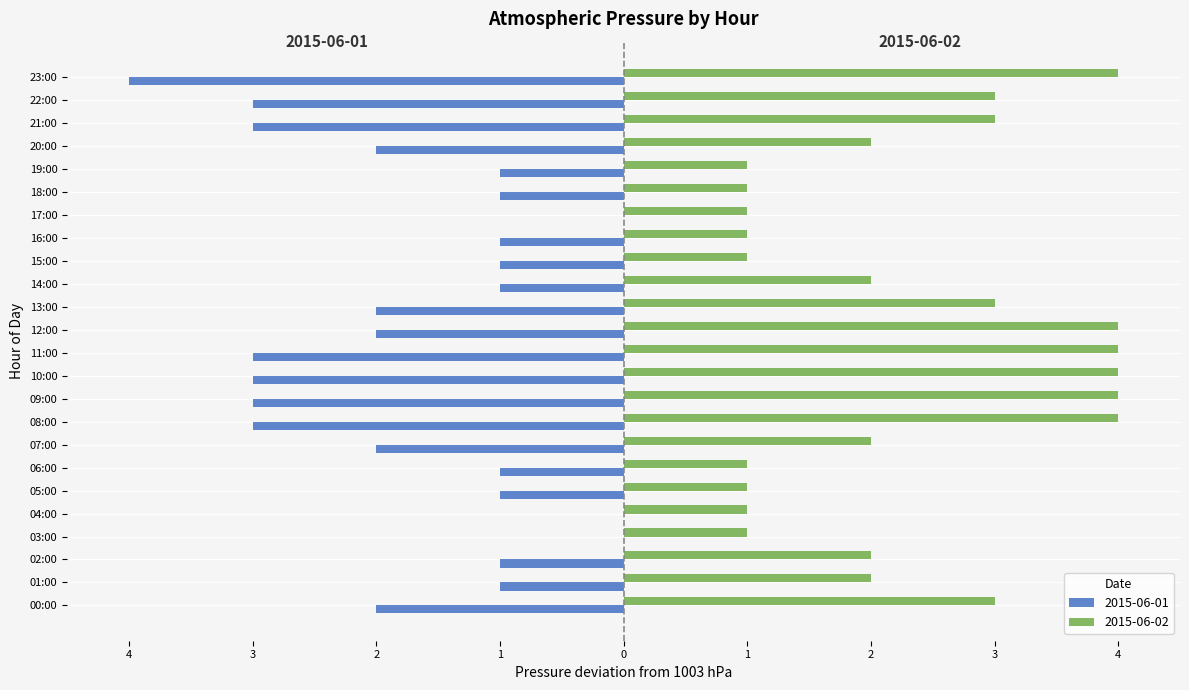

What are all the series names shown in the legend?

2015-06-01, 2015-06-02